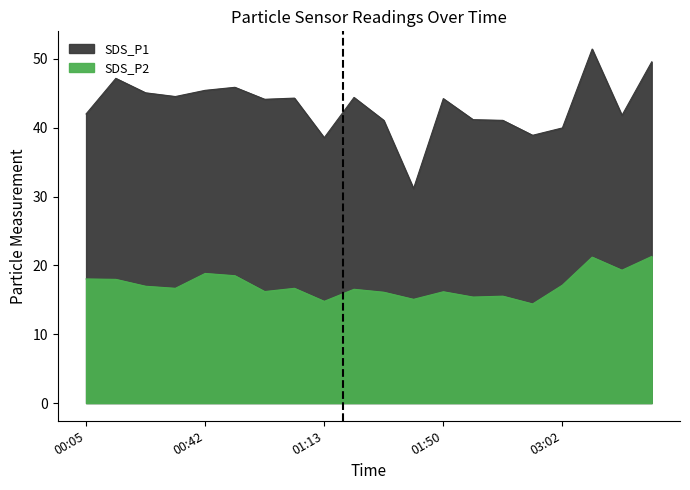

True or false: SDS_P1 has more than 2 interior local peaks.

True